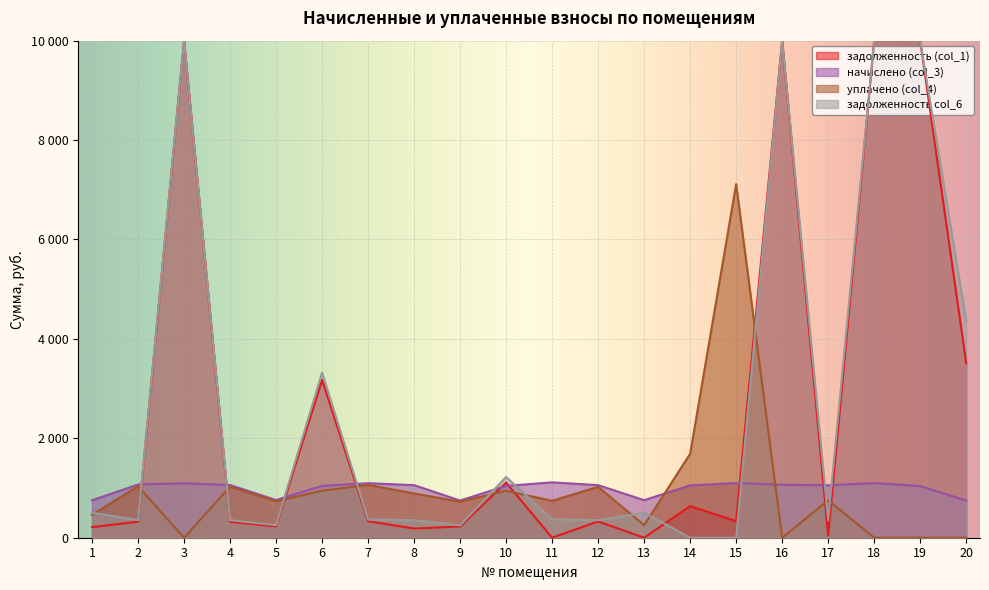

What is the difference between the maximum and minimum values in the уплачено (col_4) series?

7114.4